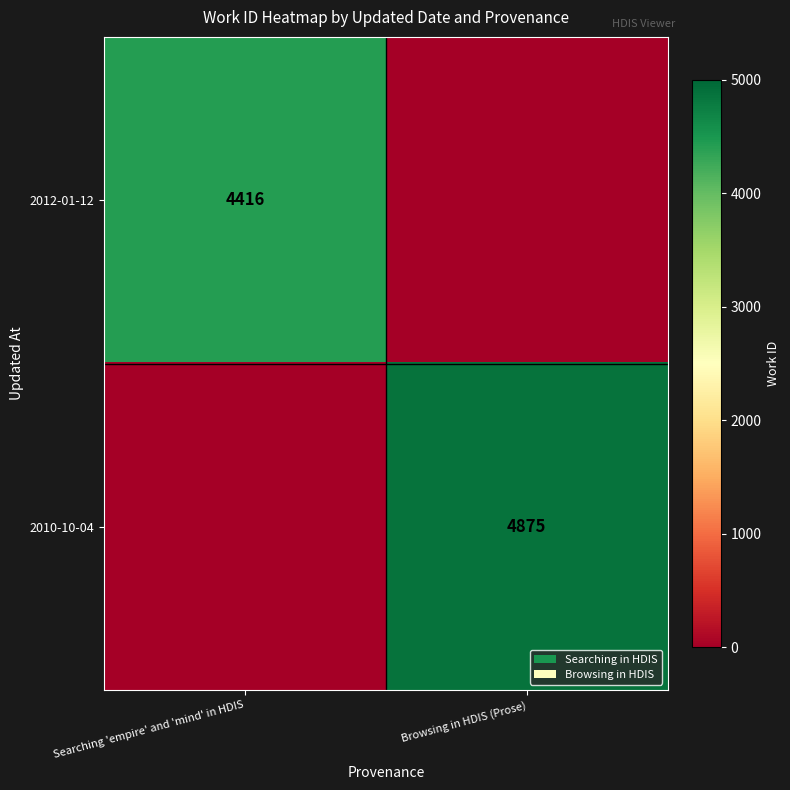

Is the value of 2012-01-12 at Searching 'empire' and 'mind' in HDIS greater than the value of 2010-10-04 at Browsing in HDIS (Prose)?

No